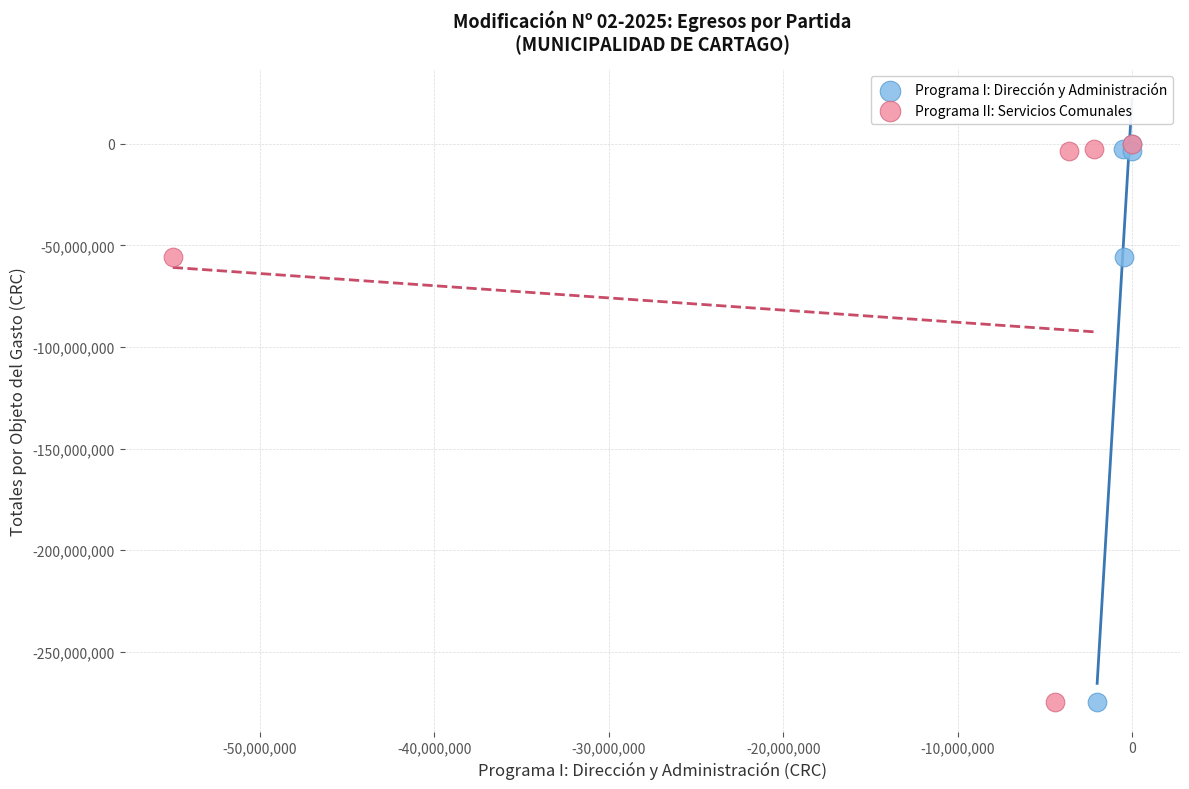

What are all the series names shown in the legend?

Programa I: Dirección y Administración, Programa II: Servicios Comunales